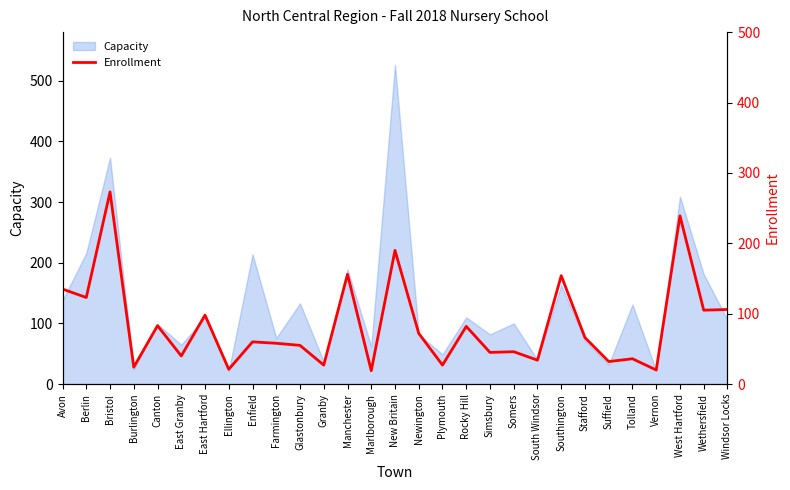

Does the chart have visible grid lines?

No